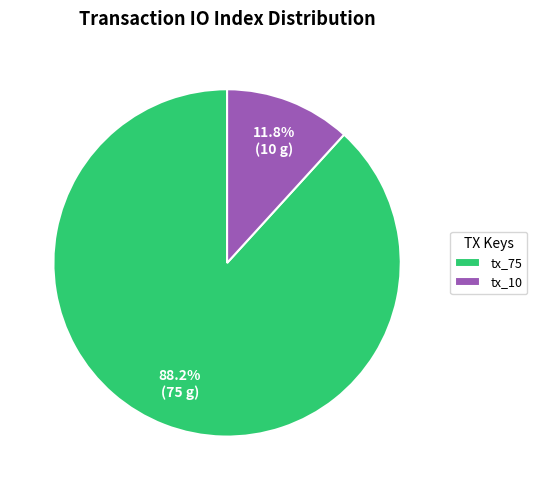

Rank the categories by value from highest to lowest.

tx_75, tx_10